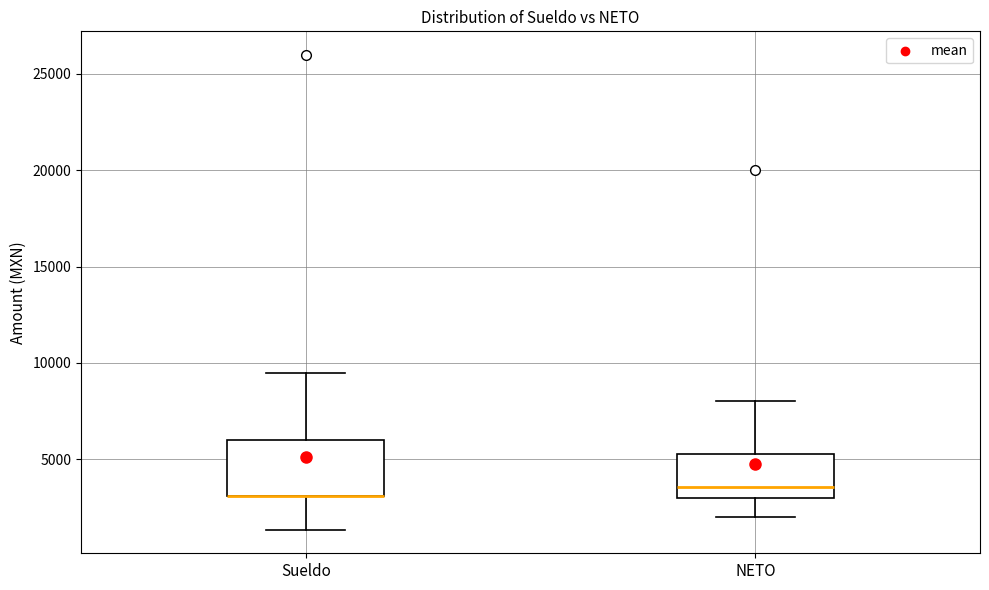

Where does the upper whisker of the box for NETO end on the y-axis? The values are not printed on the chart, so give them approximately, as read against the axis.

8000